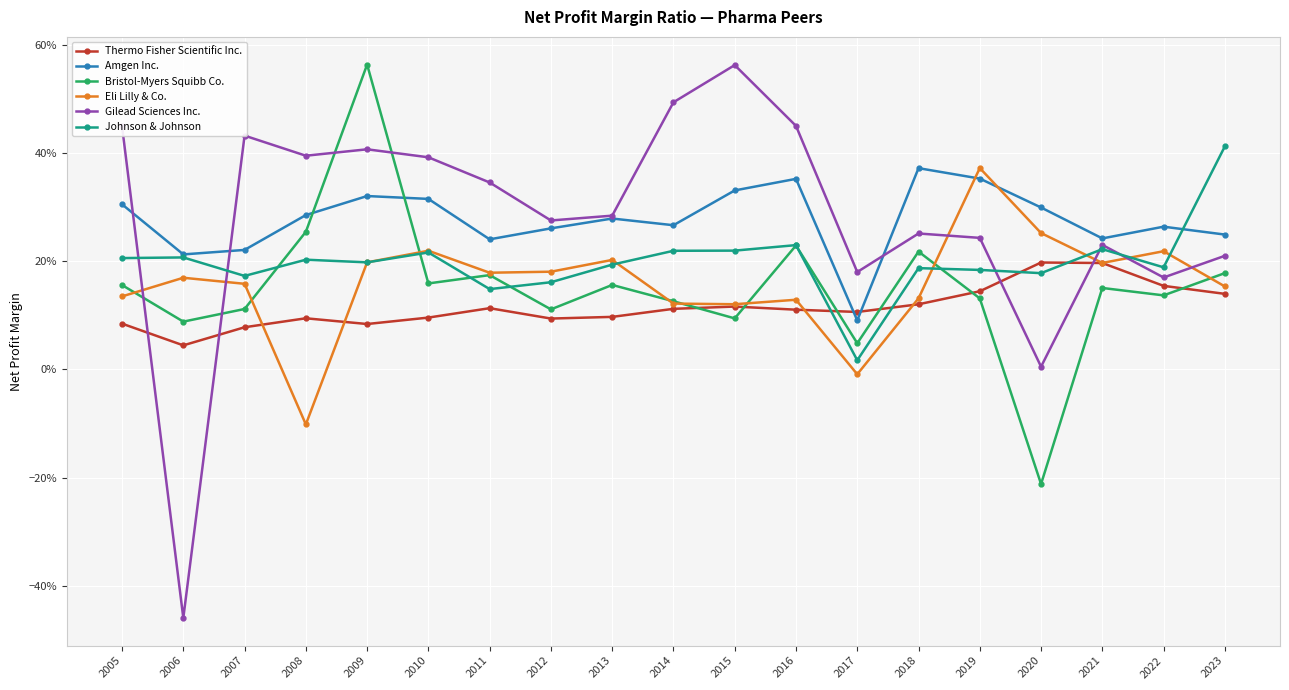

What are all the series names shown in the legend?

Thermo Fisher Scientific Inc., Amgen Inc., Bristol-Myers Squibb Co., Eli Lilly & Co., Gilead Sciences Inc., Johnson & Johnson